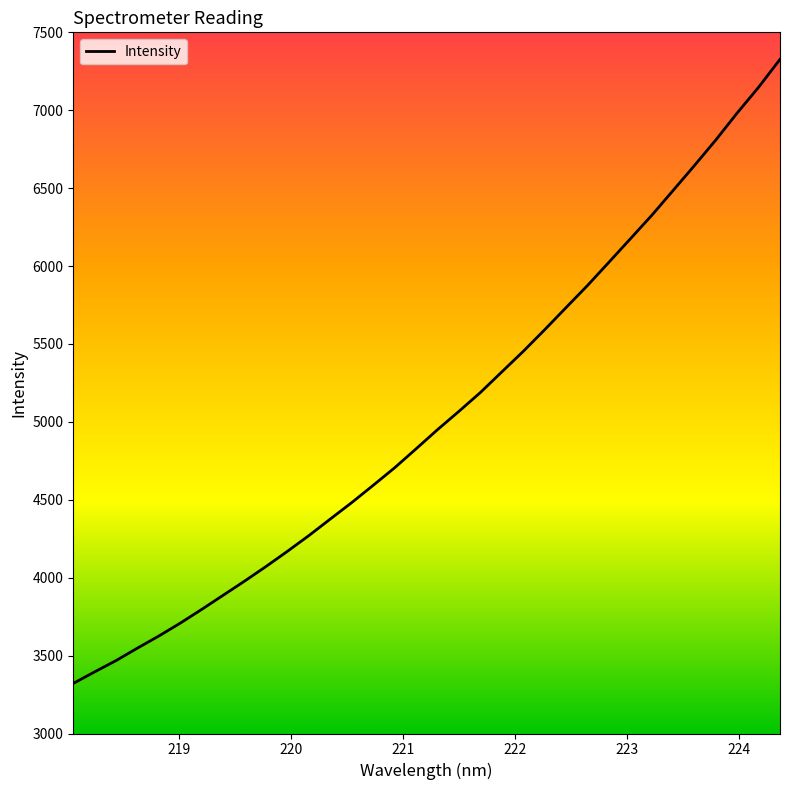

What is the difference between the maximum and minimum values?

4005.4